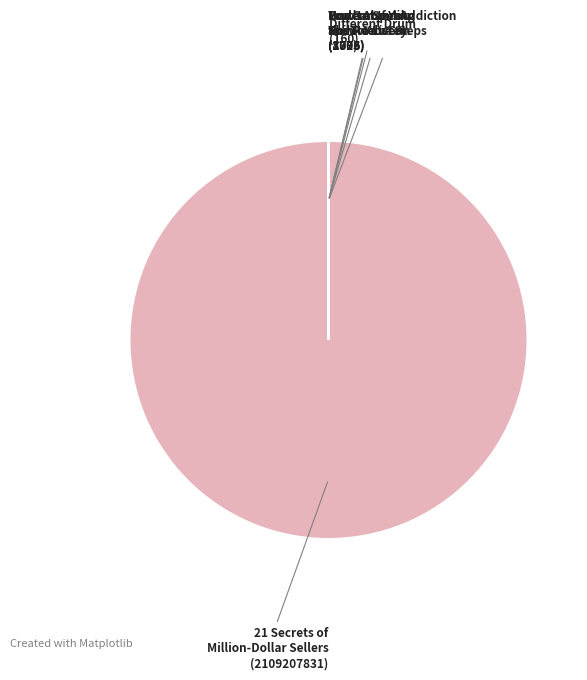

Which slice is the largest?

21 Secrets of Million-Dollar Sellers